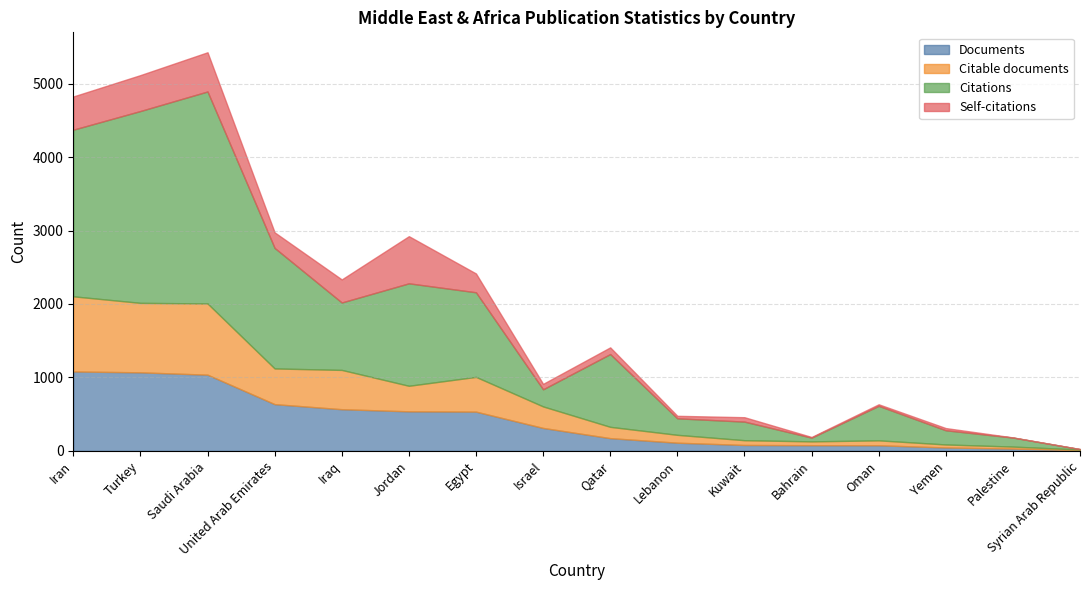

Which label corresponds to the largest value in the chart?

Saudi Arabia